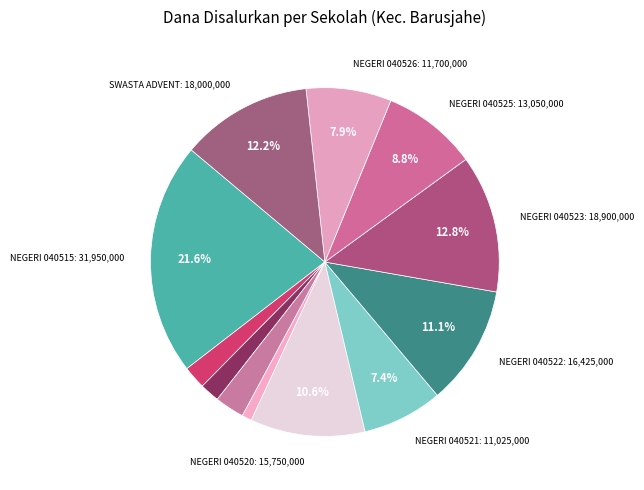

Count the number of slices in the pie.

12